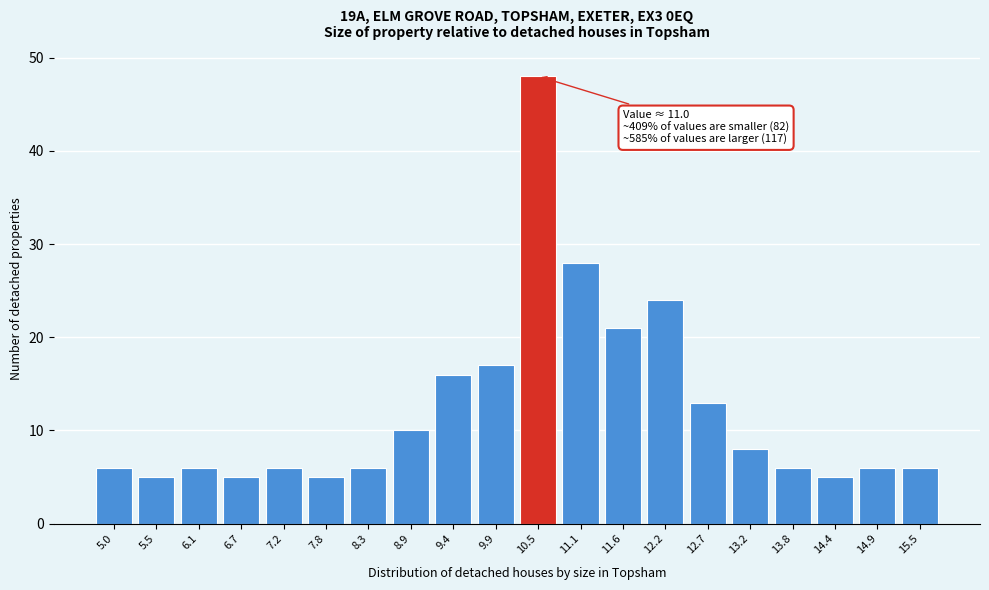

Reading right to left, extract all data points from this chart.

15.5=6	14.9=6	14.4=5	13.8=6	13.2=8	12.7=13	12.2=24	11.6=21	11.1=28	10.5=48	9.9=17	9.4=16	8.9=10	8.3=6	7.8=5	7.2=6	6.7=5	6.1=6	5.5=5	5.0=6